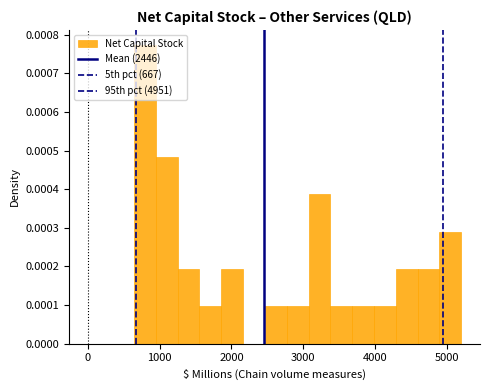

Read against the x-axis, roughly where is the centre of the tallest bar?

800